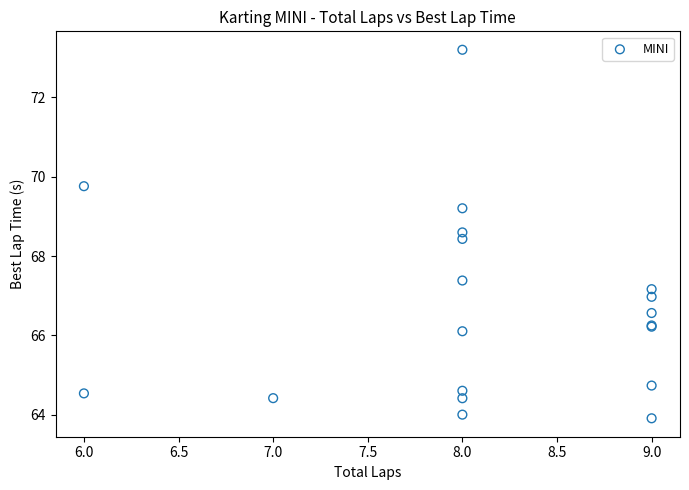

What Y value in the scatter plot is closest to 68?

68.4